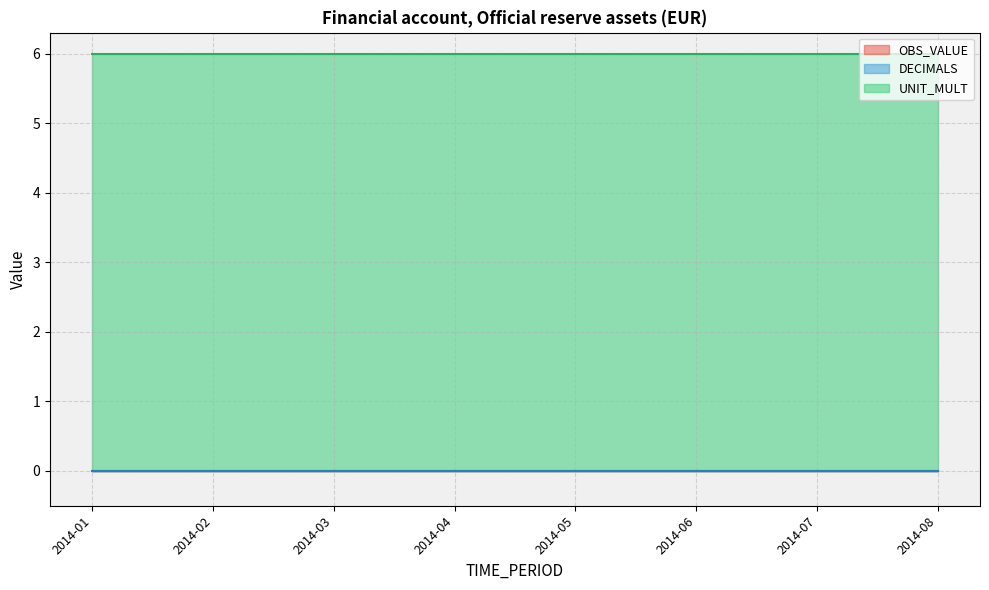

Which series changed the most between 2014-07 and 2014-08?

OBS_VALUE